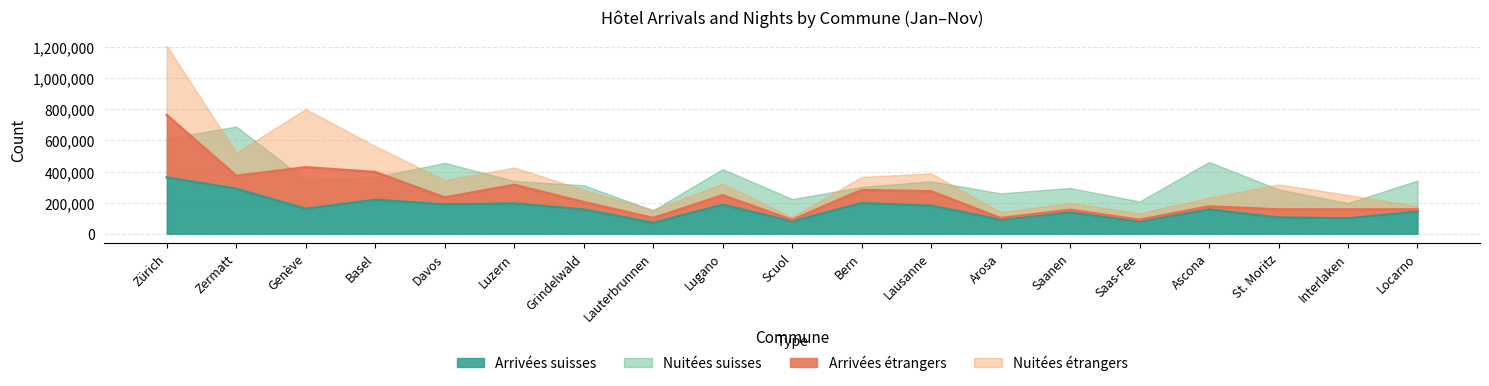

Which series has the largest total across all categories?

Nuitées suisses